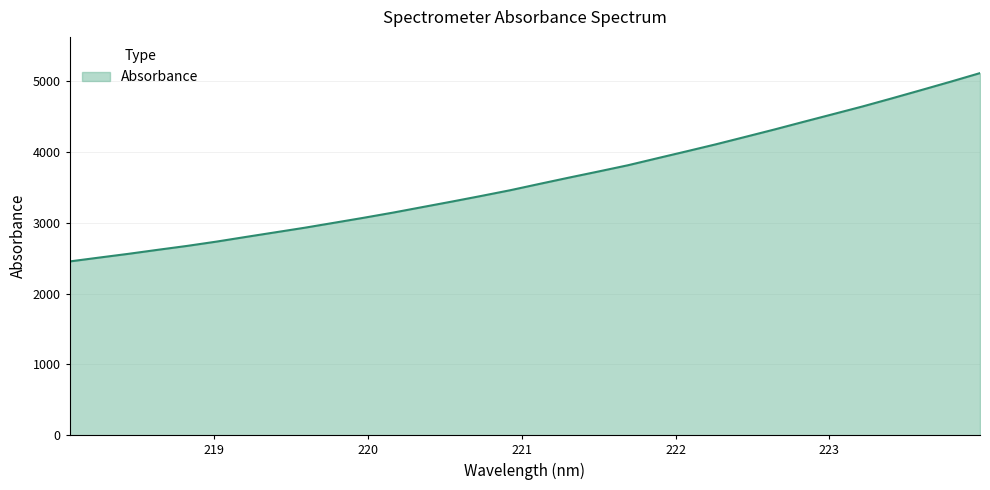

What is the minimum value shown in the chart?

2452.5